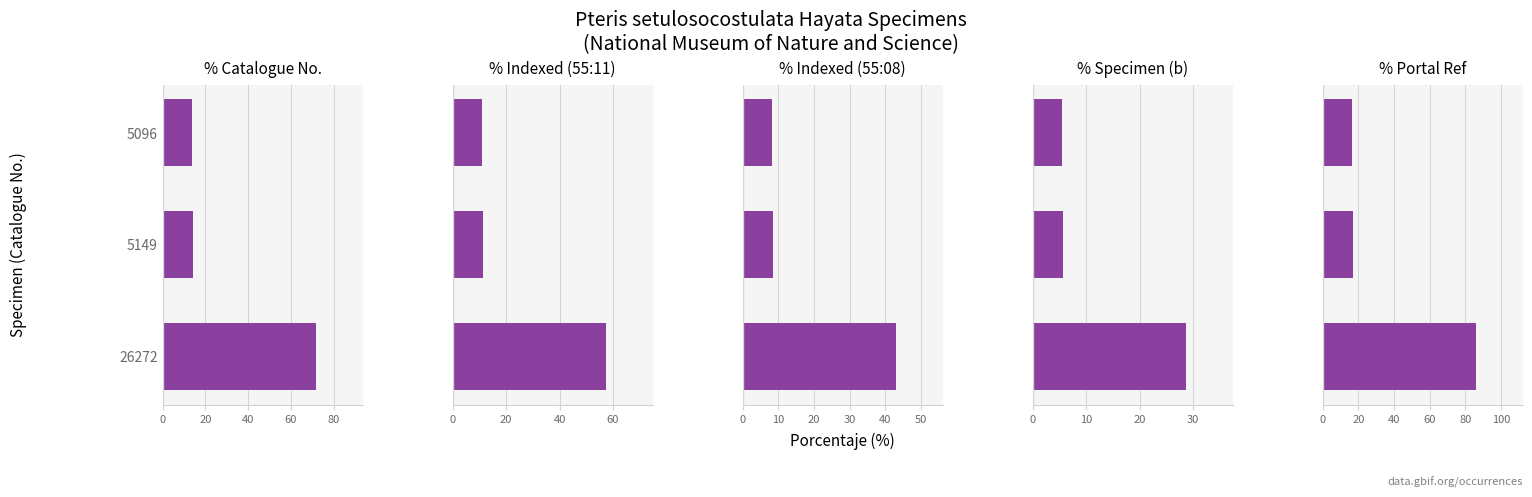

Reading left to right, list all the values displayed in this chart.

% Catalogue No.: 71.9	14.1	14.0
% Indexed (55:11): 57.6	11.3	11.2
% Indexed (55:08): 43.2	8.5	8.4
% Specimen (b): 28.8	5.6	5.6
% Portal Ref: 86.3	16.9	16.7